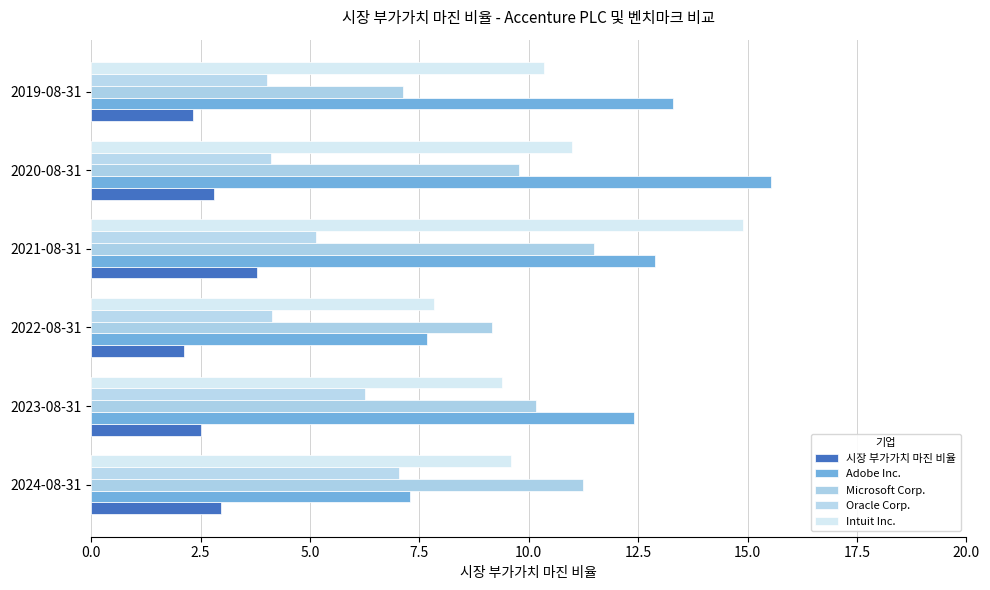

How many data points in Adobe Inc. are above 12?

4